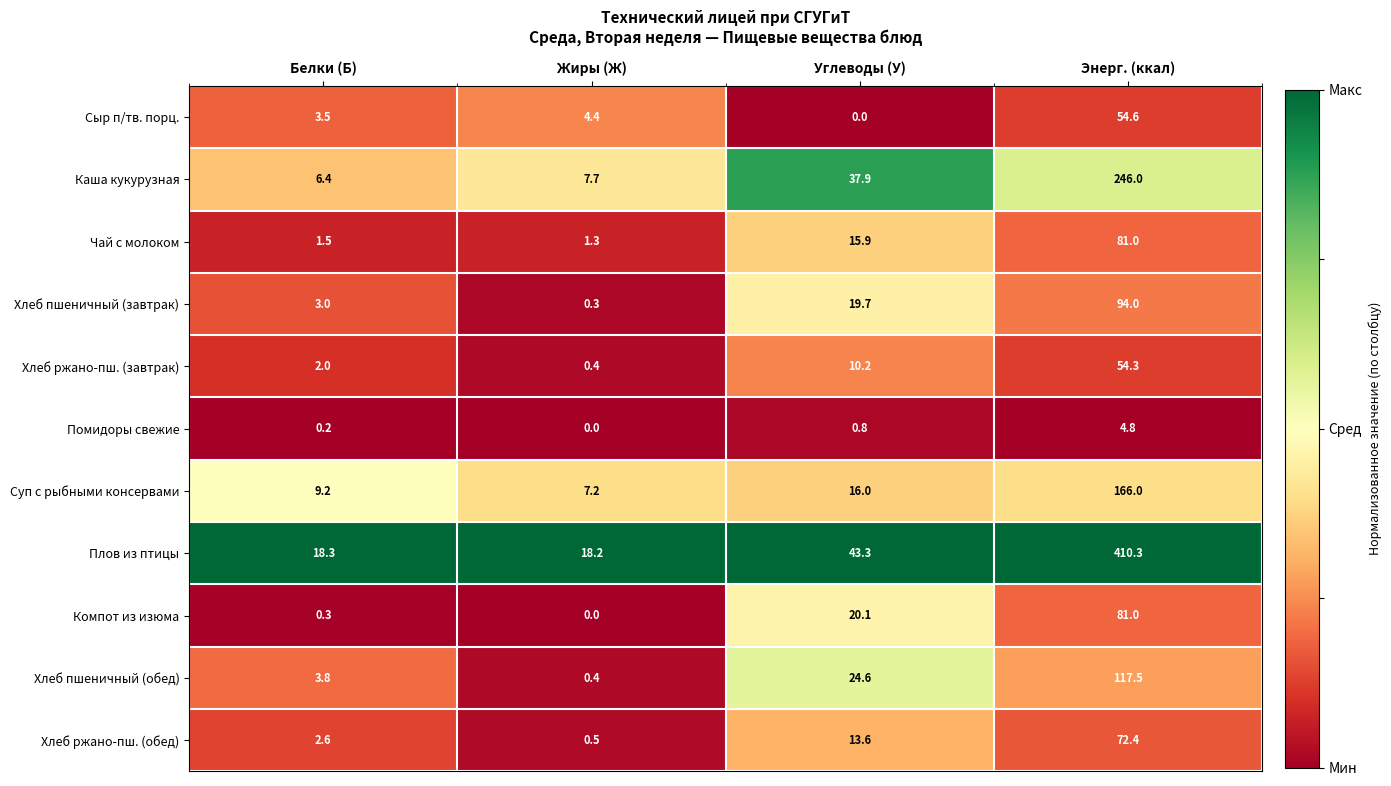

At Белки (Б), list the series in order from largest to smallest.

Плов из птицы, Суп с рыбными консервами, Каша кукурузная, Хлеб пшеничный (обед), Сыр п/тв. порц., Хлеб пшеничный (завтрак), Хлеб ржано-пш. (обед), Хлеб ржано-пш. (завтрак), Чай с молоком, Компот из изюма, Помидоры свежие